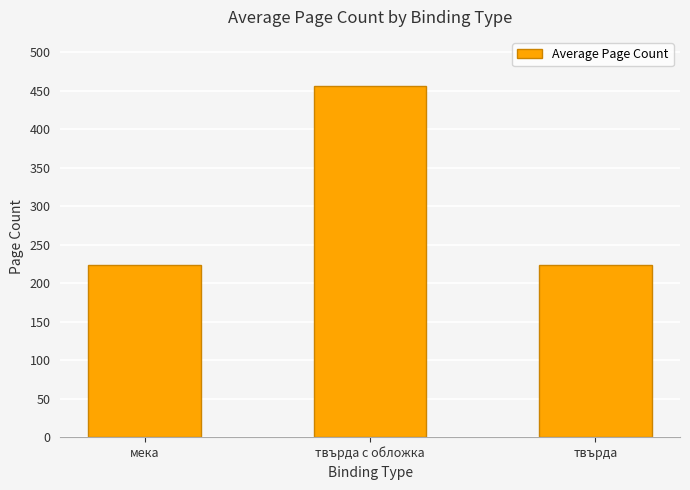

What is the minimum value shown in the chart?

223.2